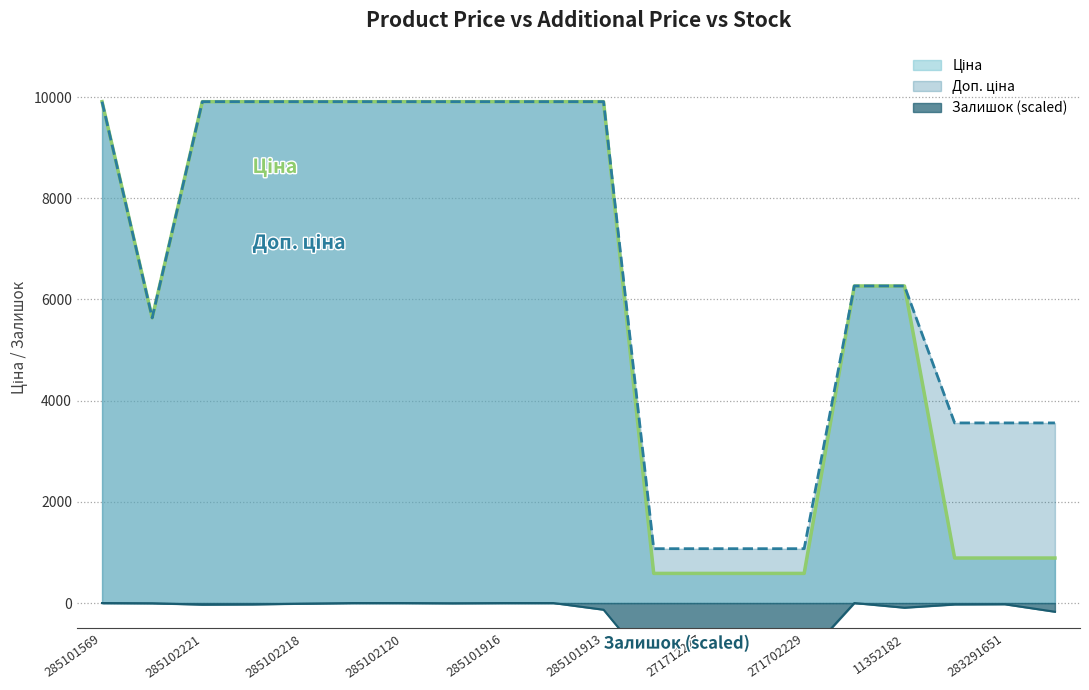

What is the difference between the Доп. ціна values at 11352184 and 271712227?

5192.2